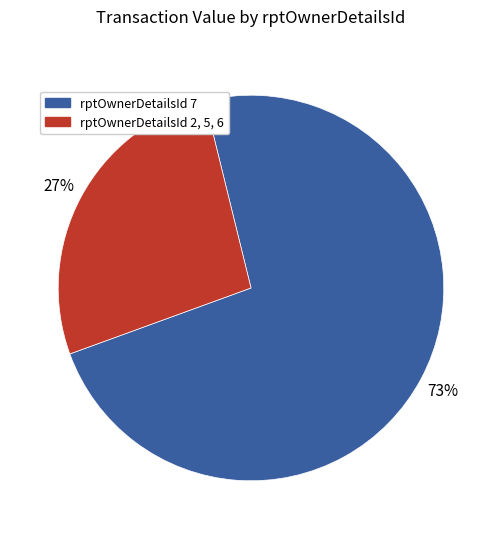

To the nearest percent, what is the average slice percentage?

50%